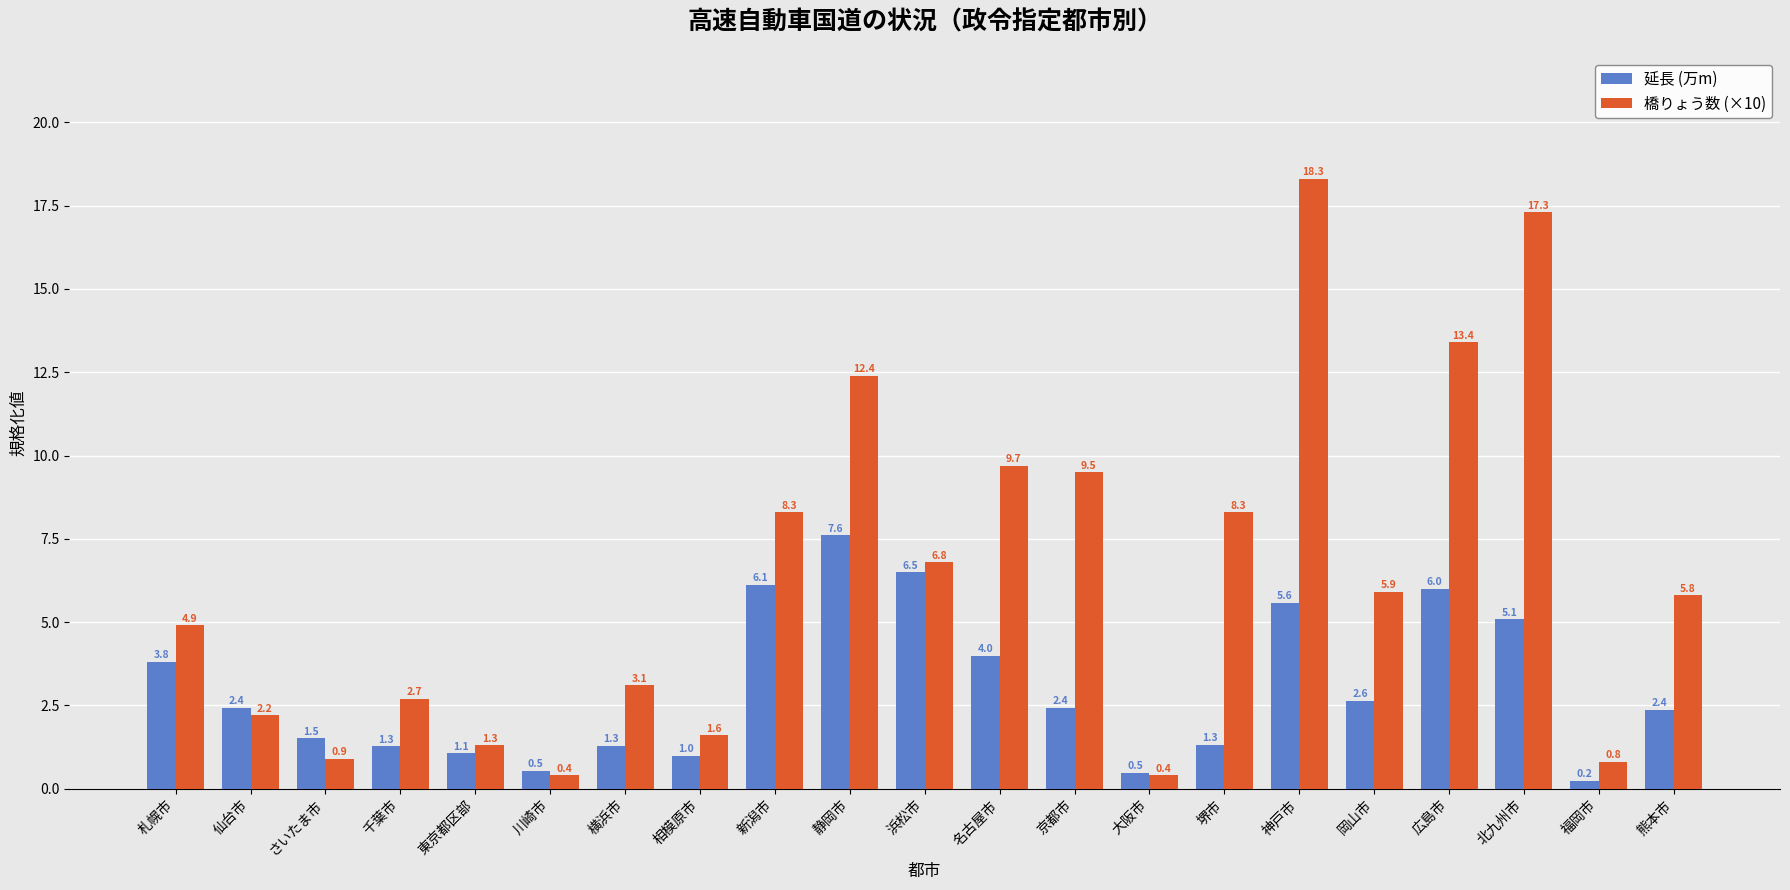

What is the average value of the 橋りょう数 (×10) series?

6.4